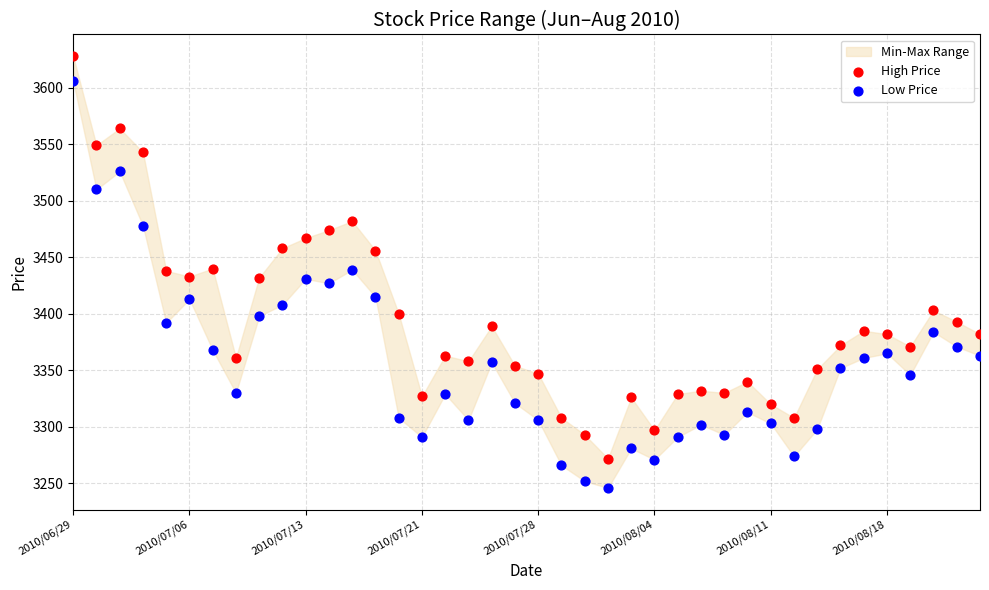

Across all data points, what is the range of Y values (max minus min)?

382